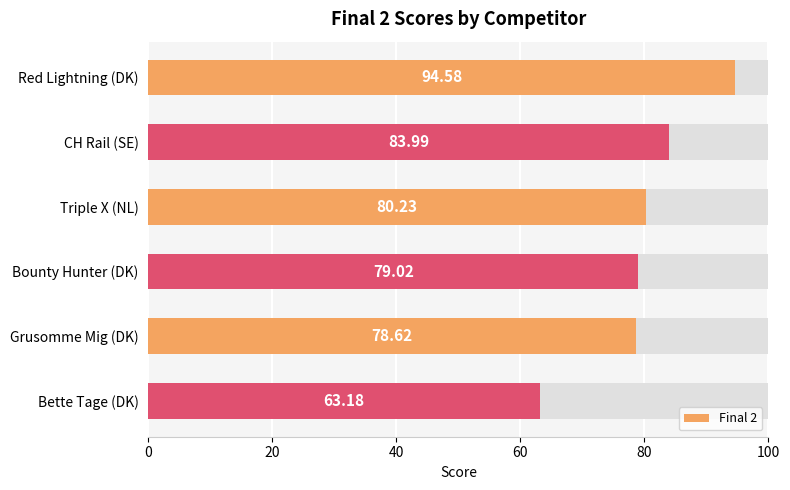

What is the value of the 1st bar from the left?

94.6